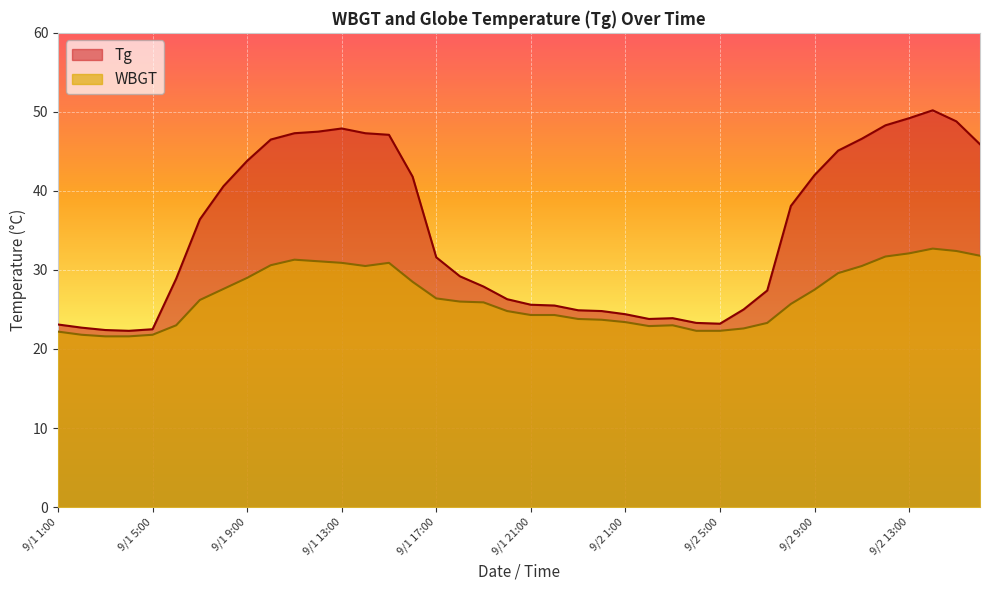

Reading right to left, transcribe all the data shown in this chart.

Tg: 45.9	48.8	50.2	49.2	48.3	46.6	45.1	42.0	38.1	27.4	25.0	23.2	23.3	23.9	23.8	24.4	24.8	24.9	25.5	25.6	26.3	27.9	29.2	31.6	41.8	47.1	47.3	47.9	47.5	47.3	46.5	43.8	40.6	36.4	28.9	22.5	22.3	22.4	22.7	23.1
WBGT: 31.8	32.4	32.7	32.1	31.7	30.5	29.6	27.5	25.7	23.3	22.6	22.3	22.3	23.0	22.9	23.4	23.7	23.8	24.3	24.3	24.8	25.9	26.0	26.4	28.5	30.9	30.5	30.9	31.1	31.3	30.6	29.0	27.6	26.2	23.0	21.8	21.6	21.6	21.8	22.2